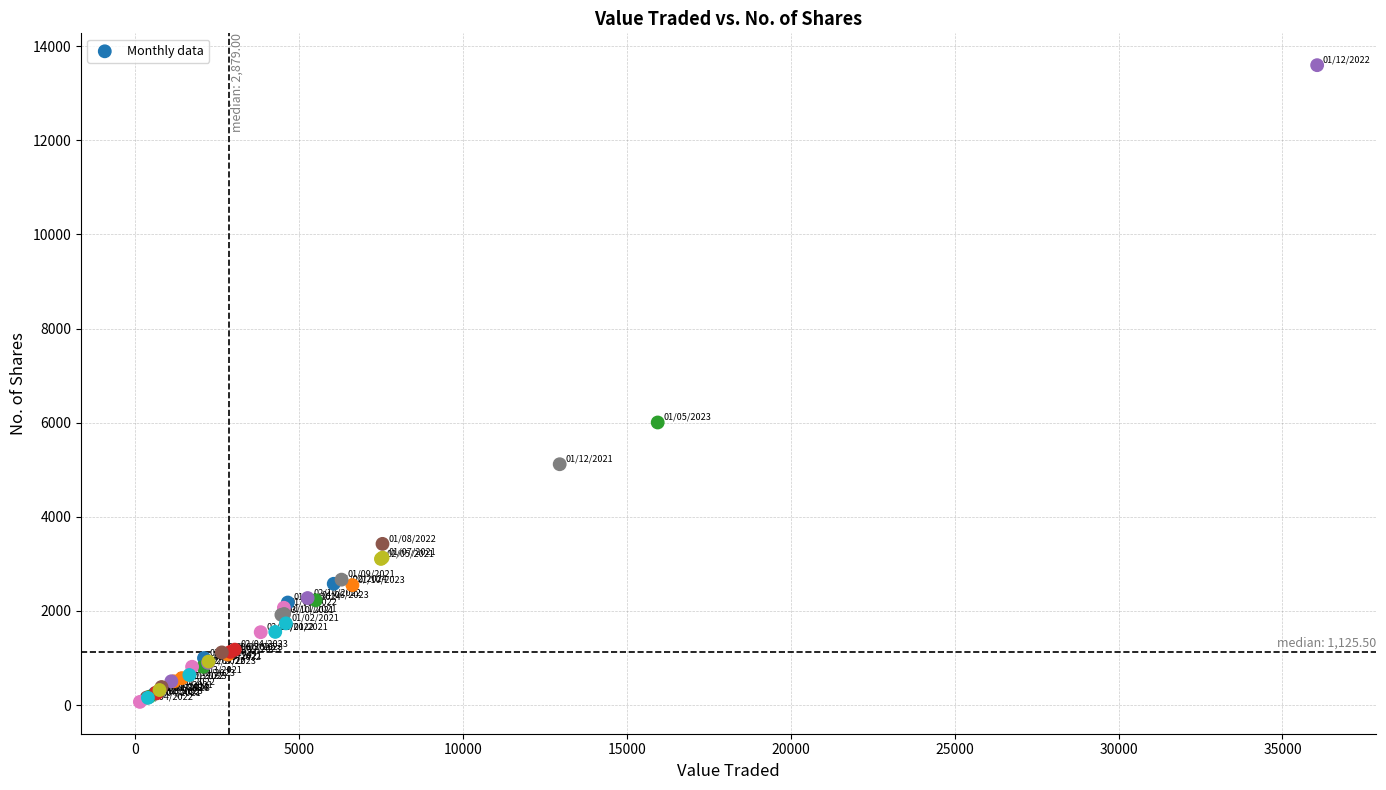

What Y value in the scatter plot is closest to 6832?

6005